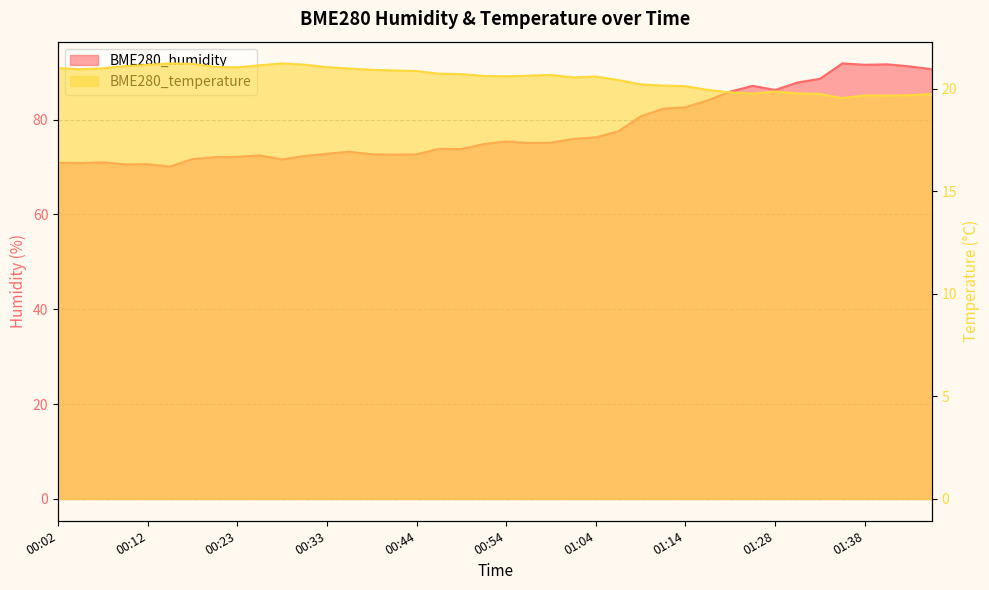

At how many categories does at least one series exceed 50?

40